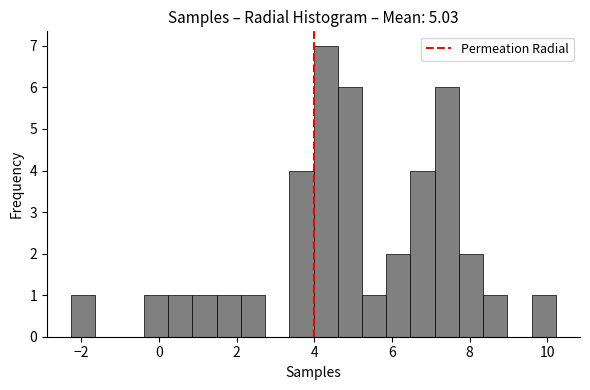

Read against the x-axis, roughly where is the centre of the tallest bar?

4.2